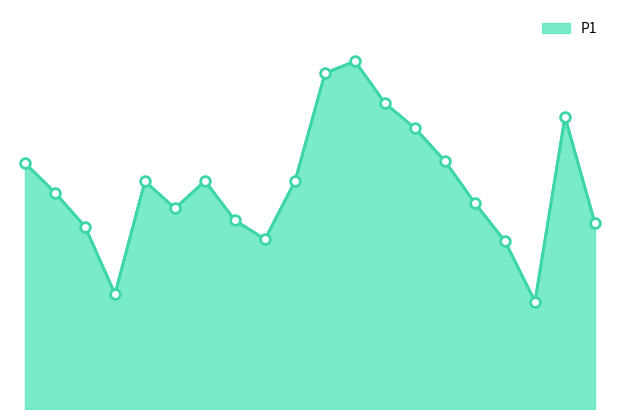

Does the chart display data point markers on the line(s)?

No